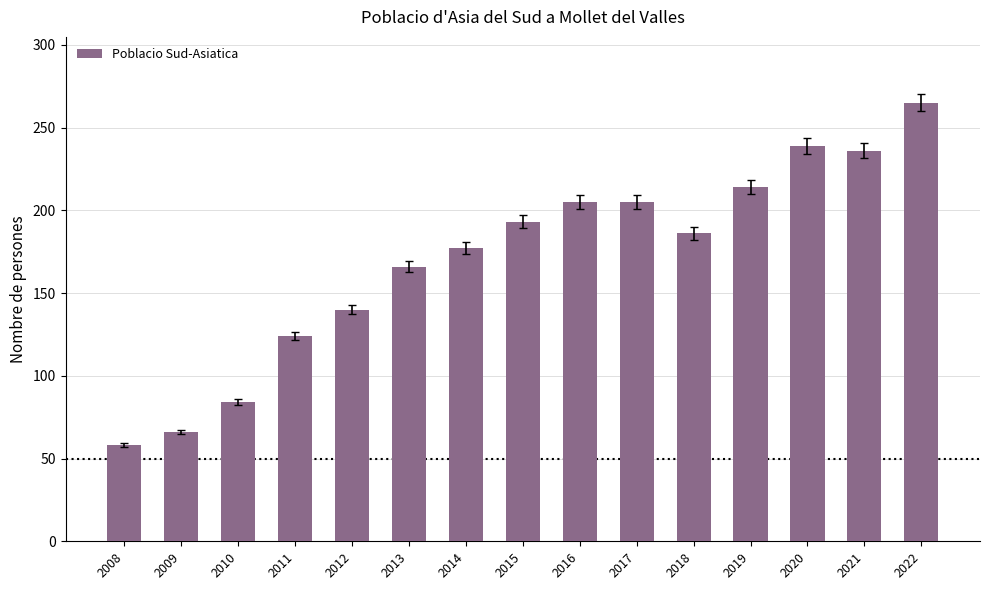

Is it true that the value at 2019 is 214?

True